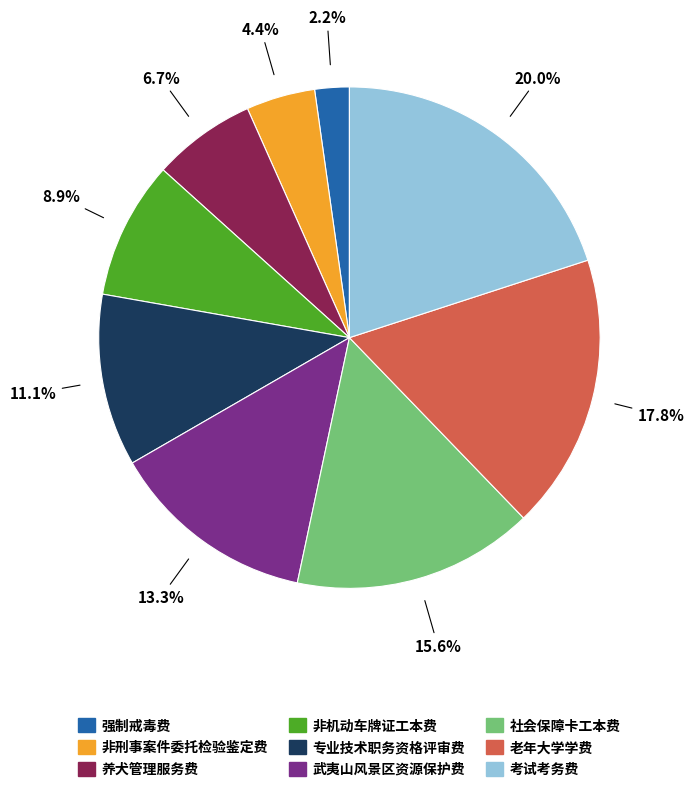

Which has a higher value, 武夷山风景区资源保护费 or 社会保障卡工本费?

社会保障卡工本费